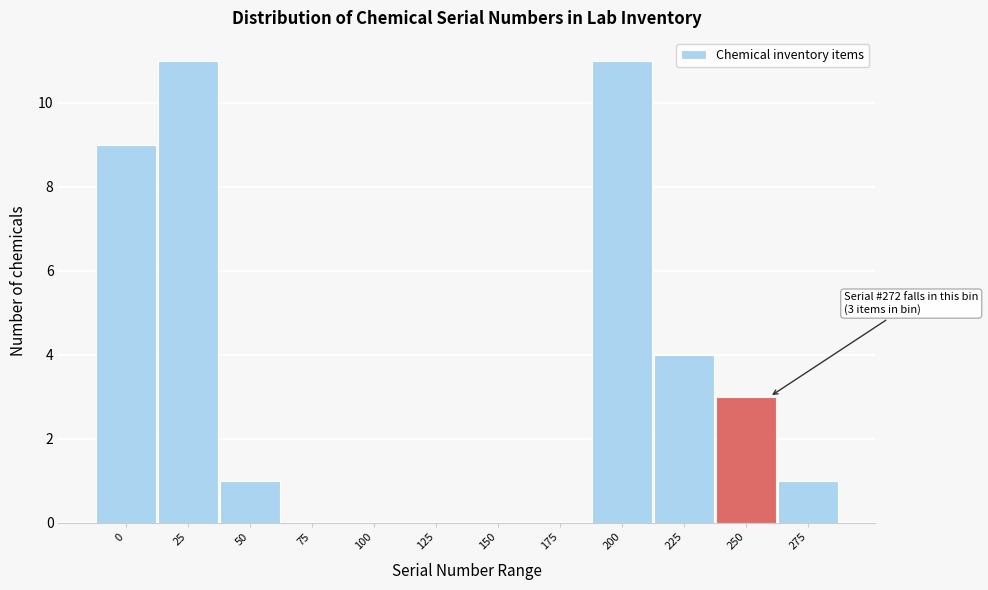

Reading right to left, extract all data points from this chart.

275=1	250=3	225=4	200=11	175=0	150=0	125=0	100=0	75=0	50=1	25=11	0=9